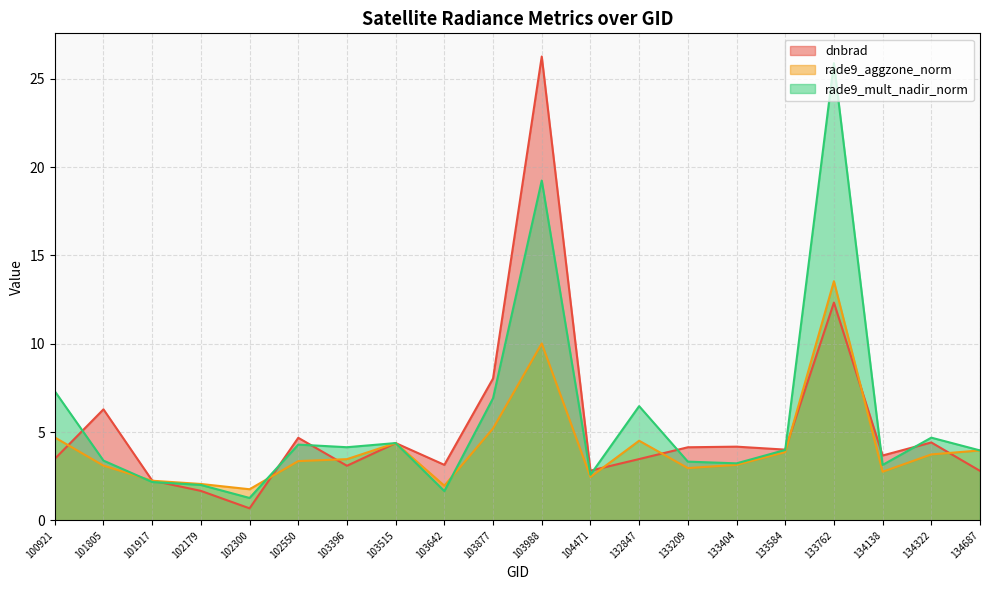

Is it true that rade9_aggzone_norm equals 0.9 at 133209?

False